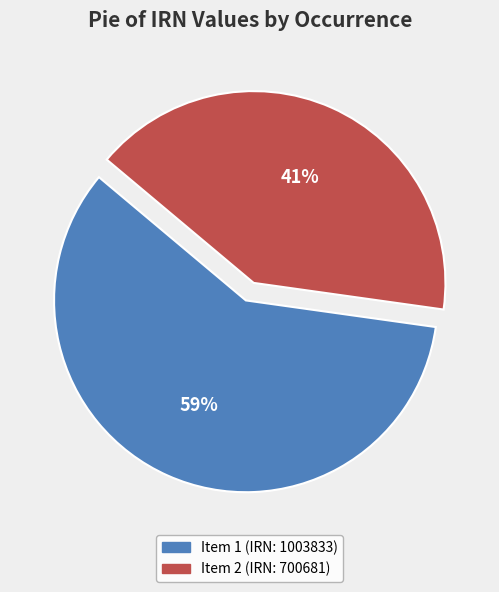

Count the number of slices in the pie.

2